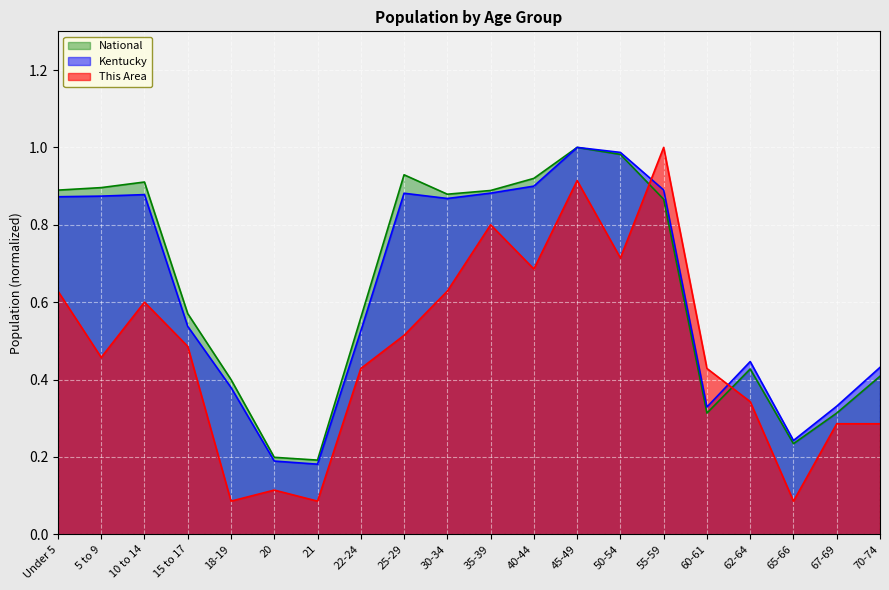

Where is the first local maximum for Kentucky?

10 to 14